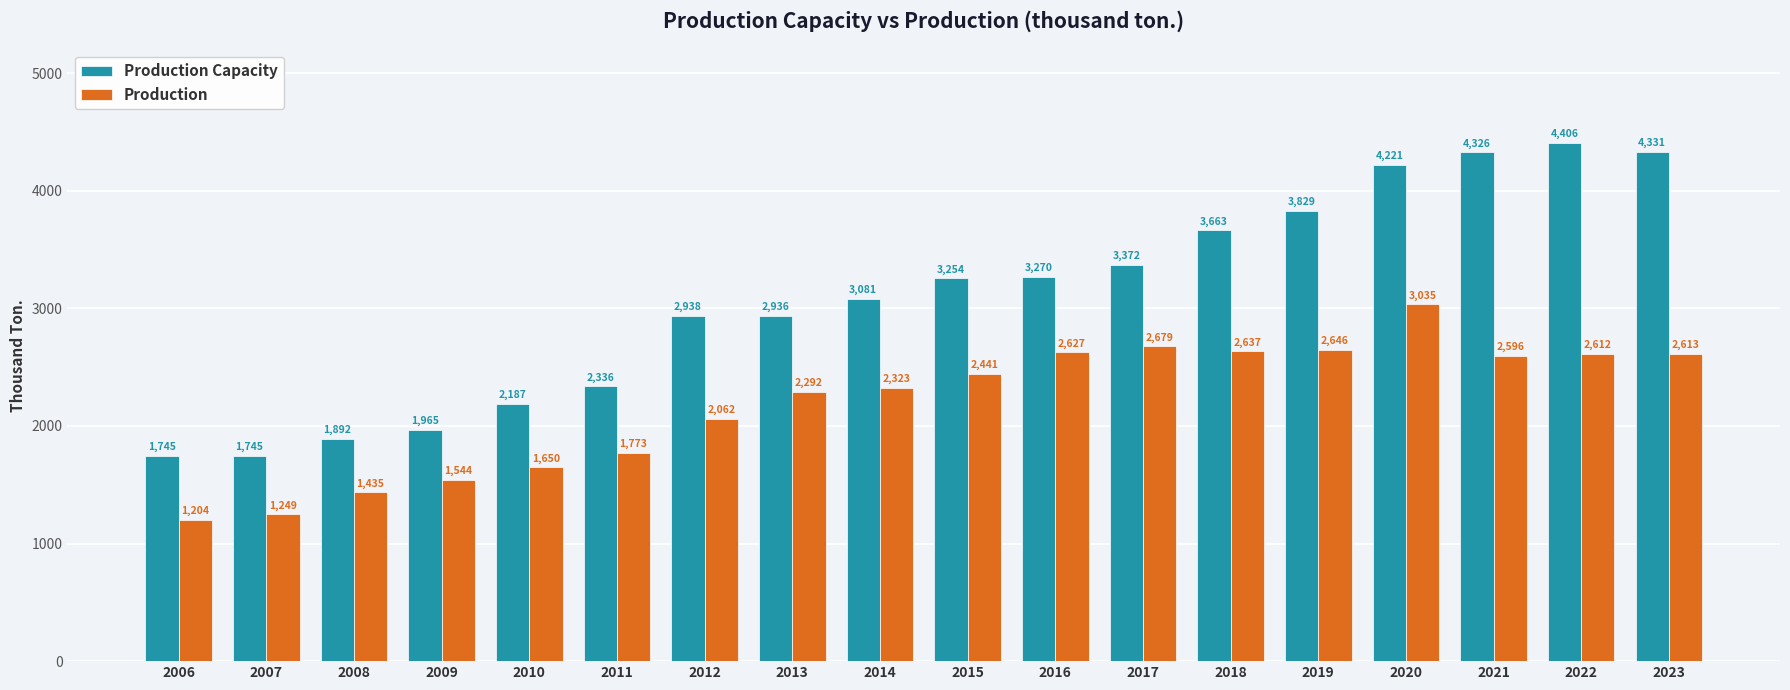

Rank the series by their maximum value, from lowest to highest.

Production, Production Capacity